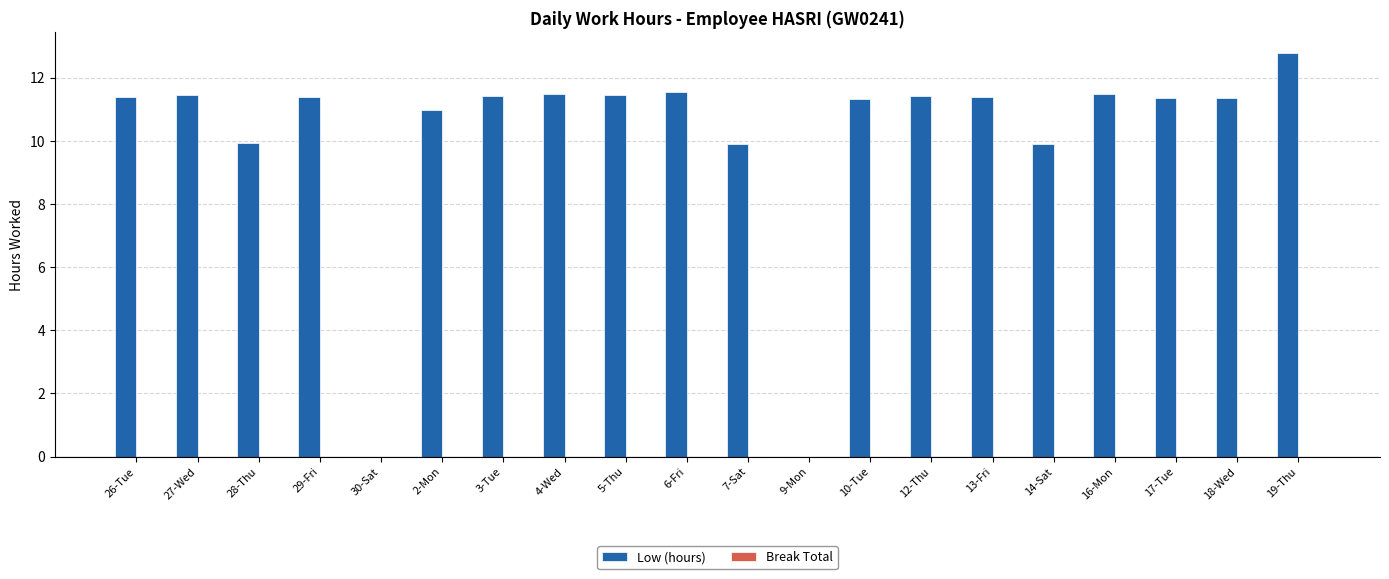

Is it true that the value at 28-Thu is 13.0?

False